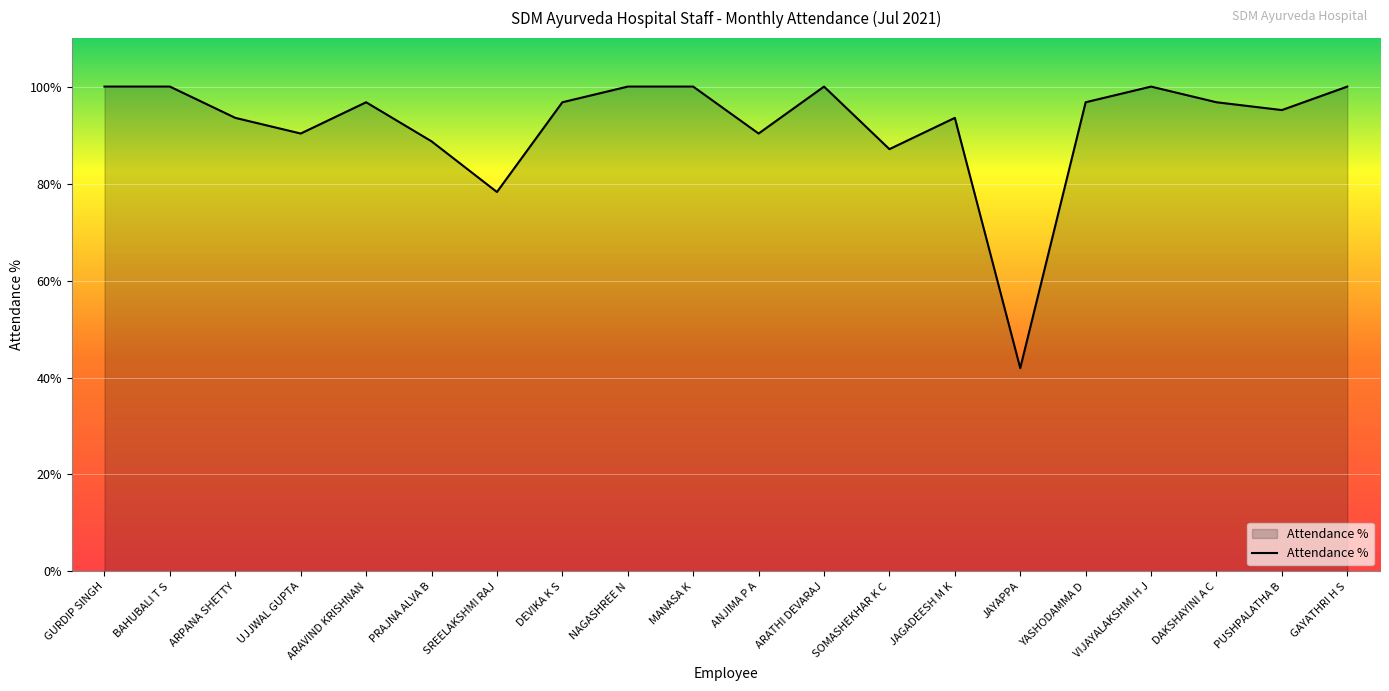

What is the smallest value displayed?

41.9